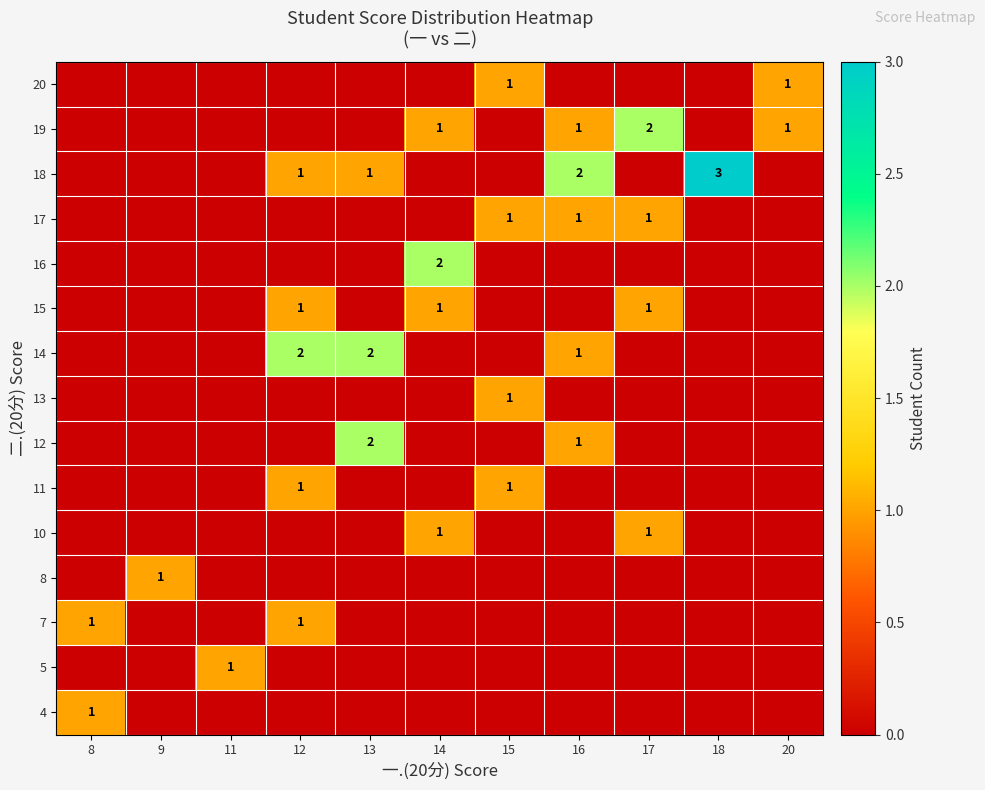

Is it true that 14 equals 1 at 12?

False